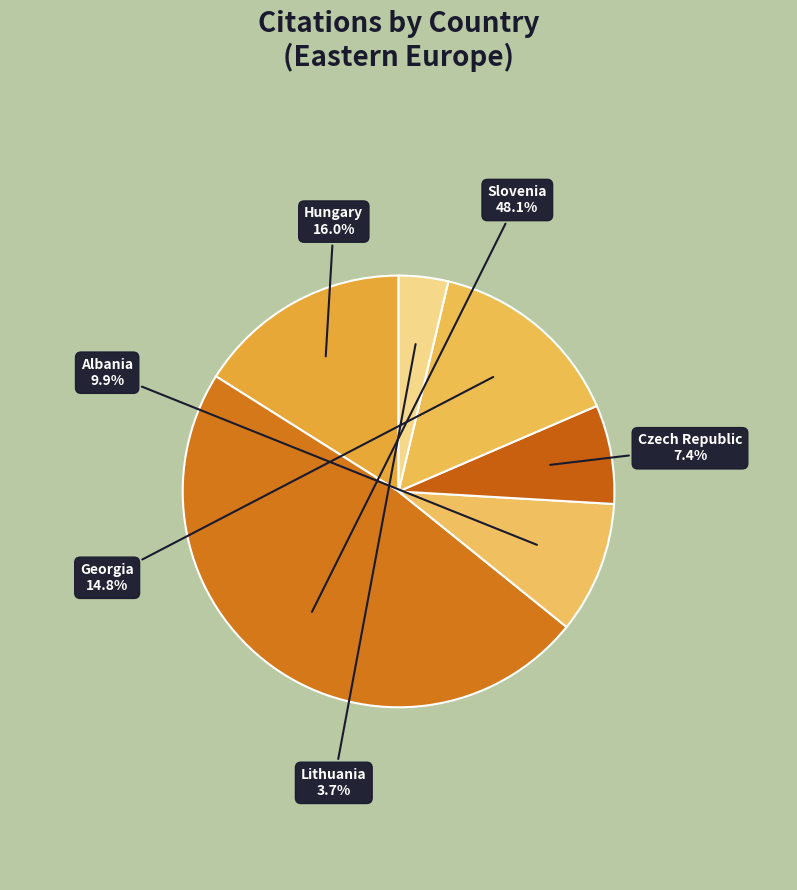

To the nearest percent, what is the difference between the Albania and Lithuania slice percentages?

6%